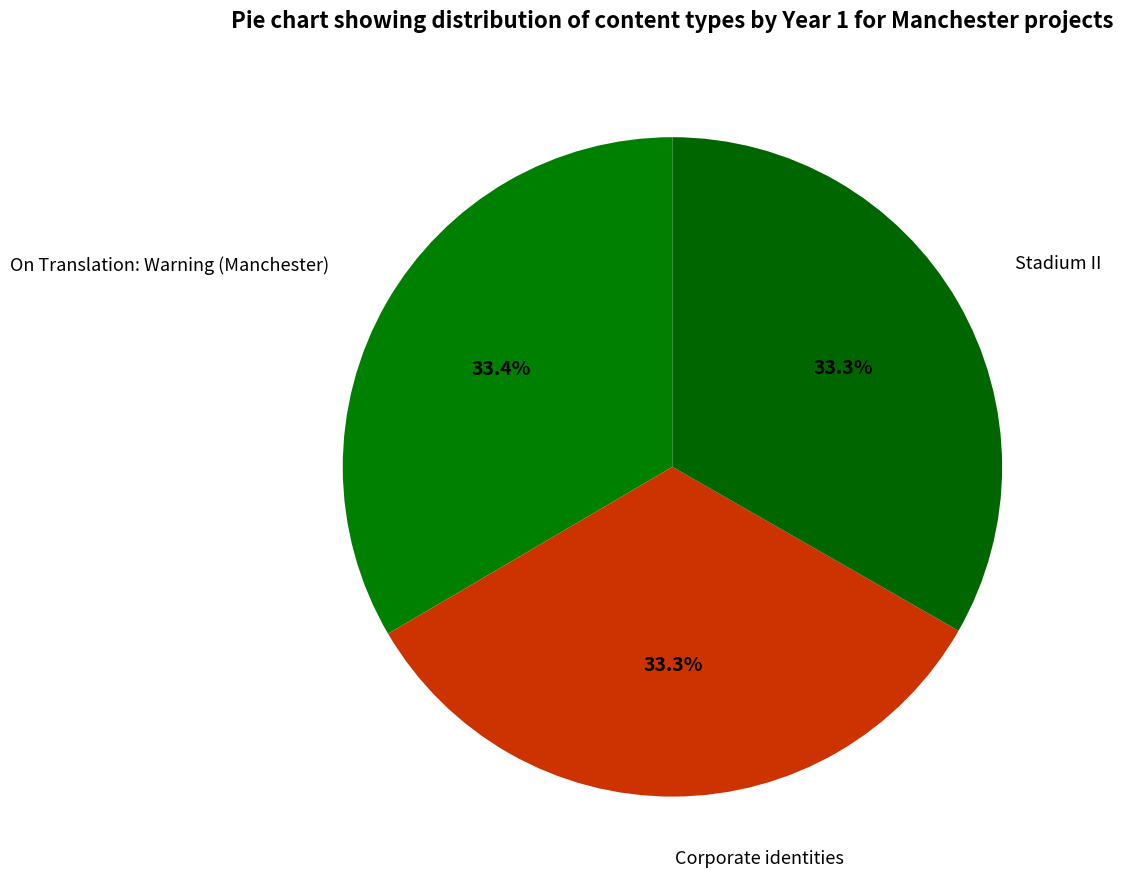

How many segments does this pie chart have?

3